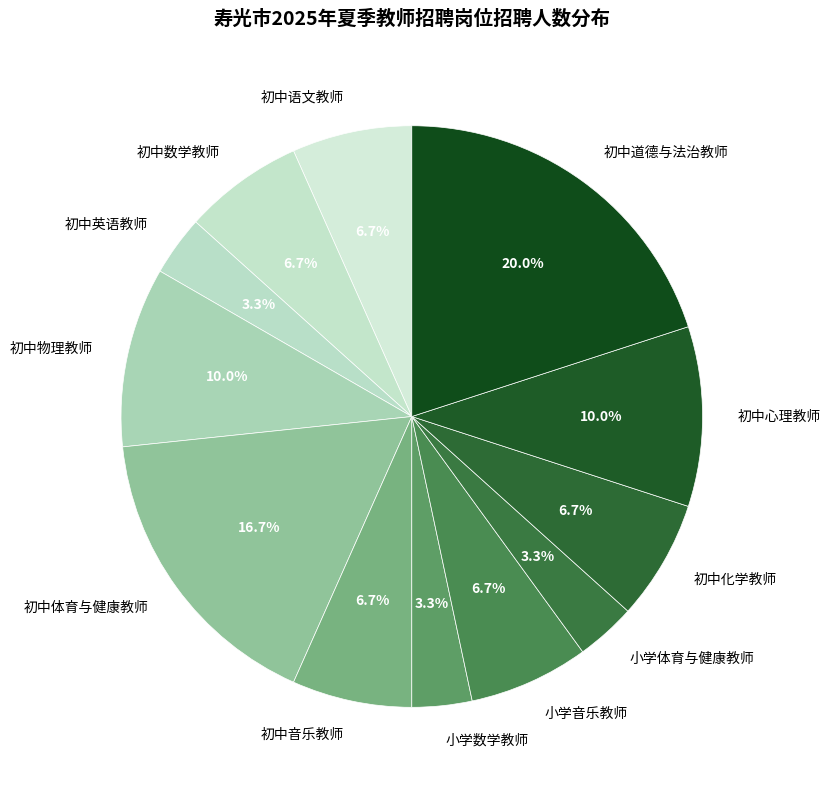

Is there any slice that represents more than half of the pie?

No